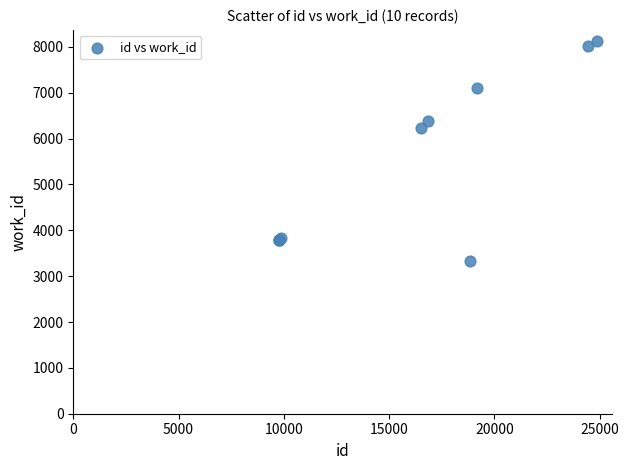

What Y value in the scatter plot is closest to 5728?

6235